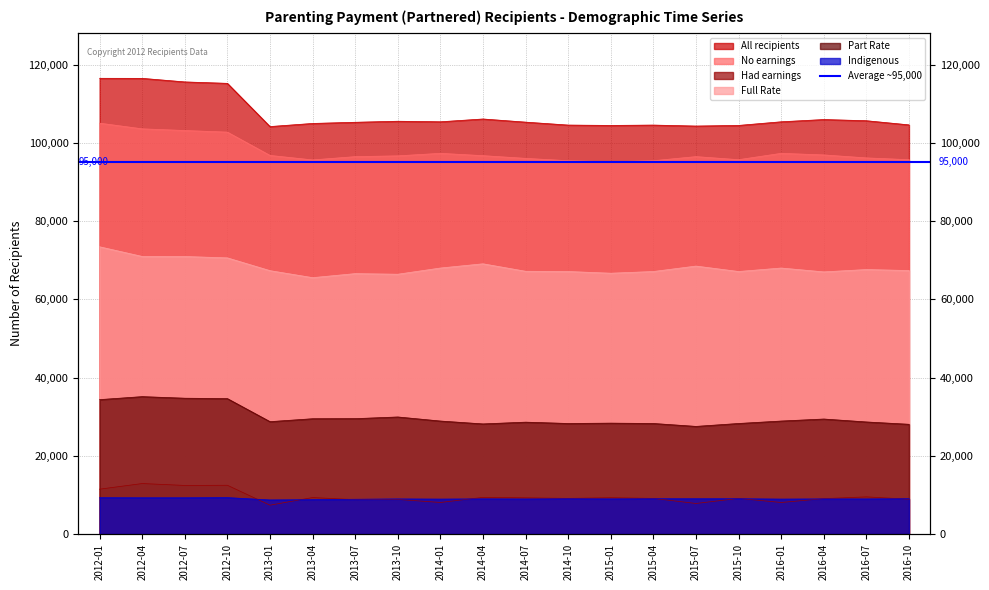

True or false: Full Rate and Had earnings cross at least once.

False